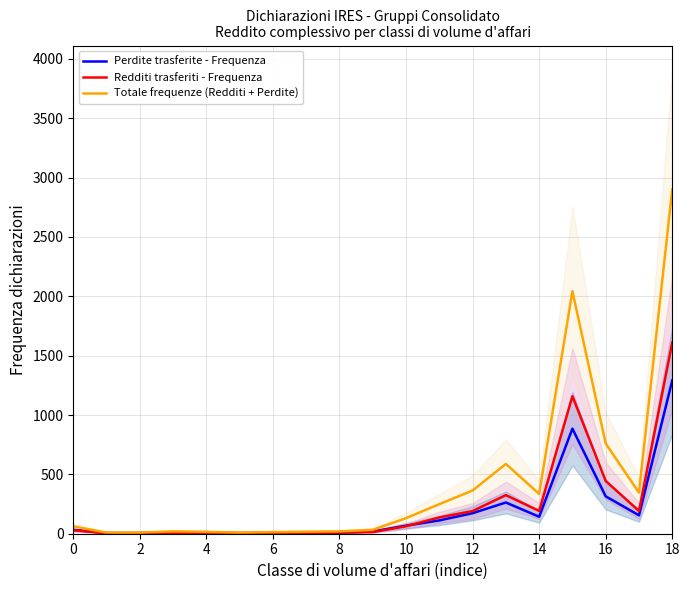

The value of Perdite trasferite - Frequenza at 14 is 143. True or false?

True